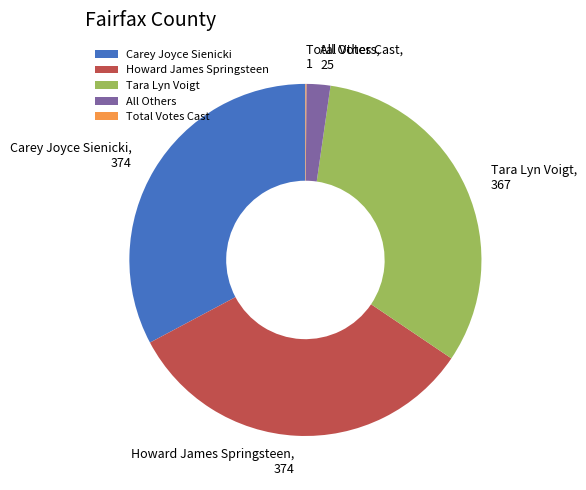

Is it true that Howard James Springsteen is 33% of the pie?

True